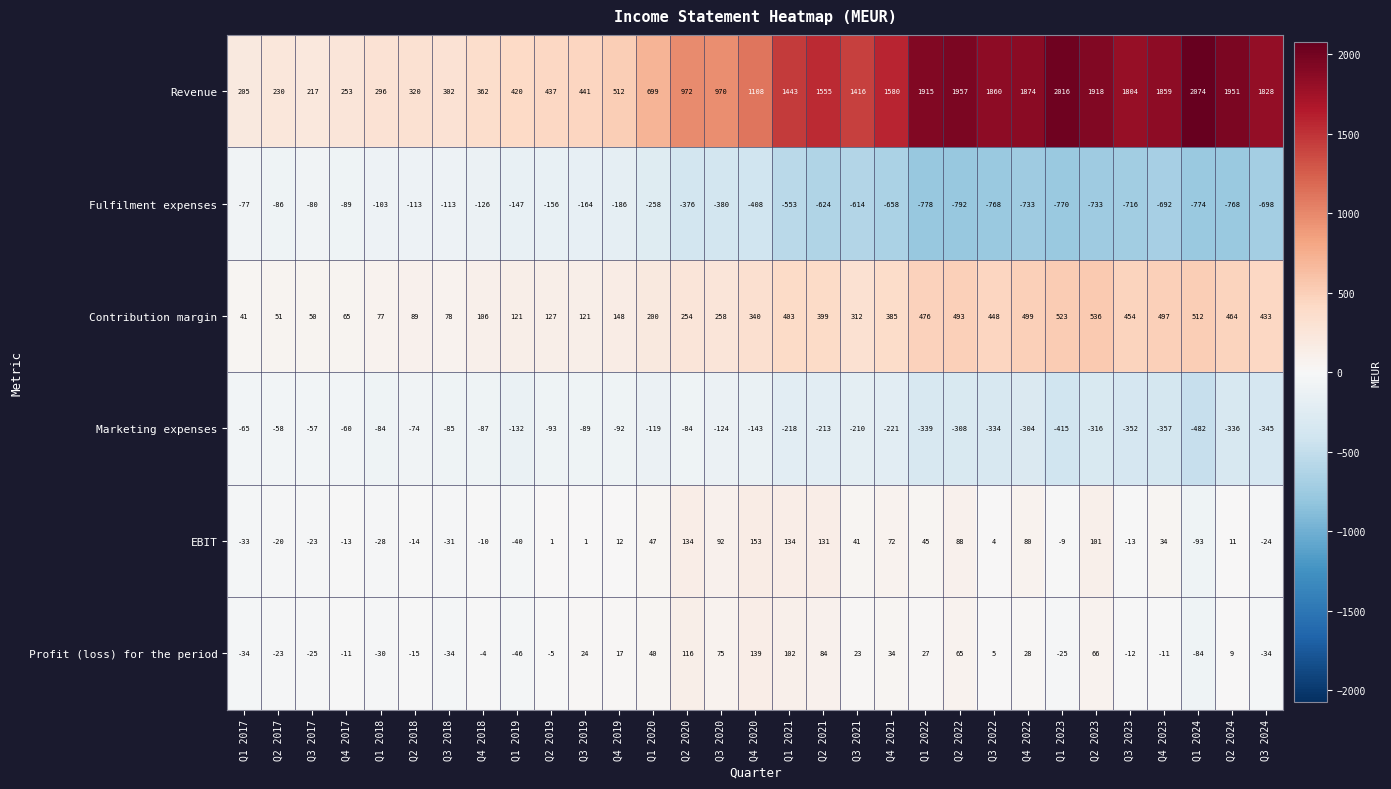

How many distinct data groups are displayed?

6